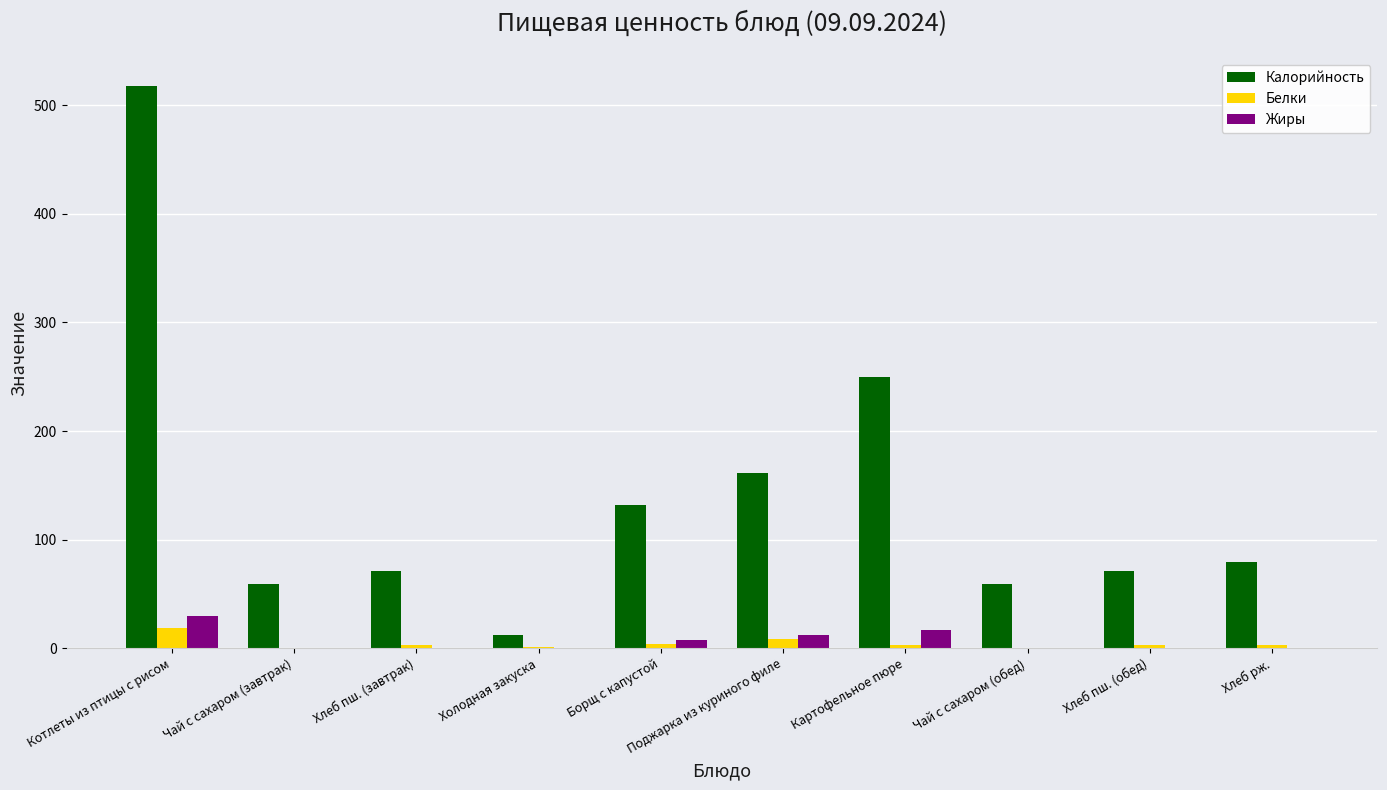

Which series has the largest total across all categories?

Калорийность